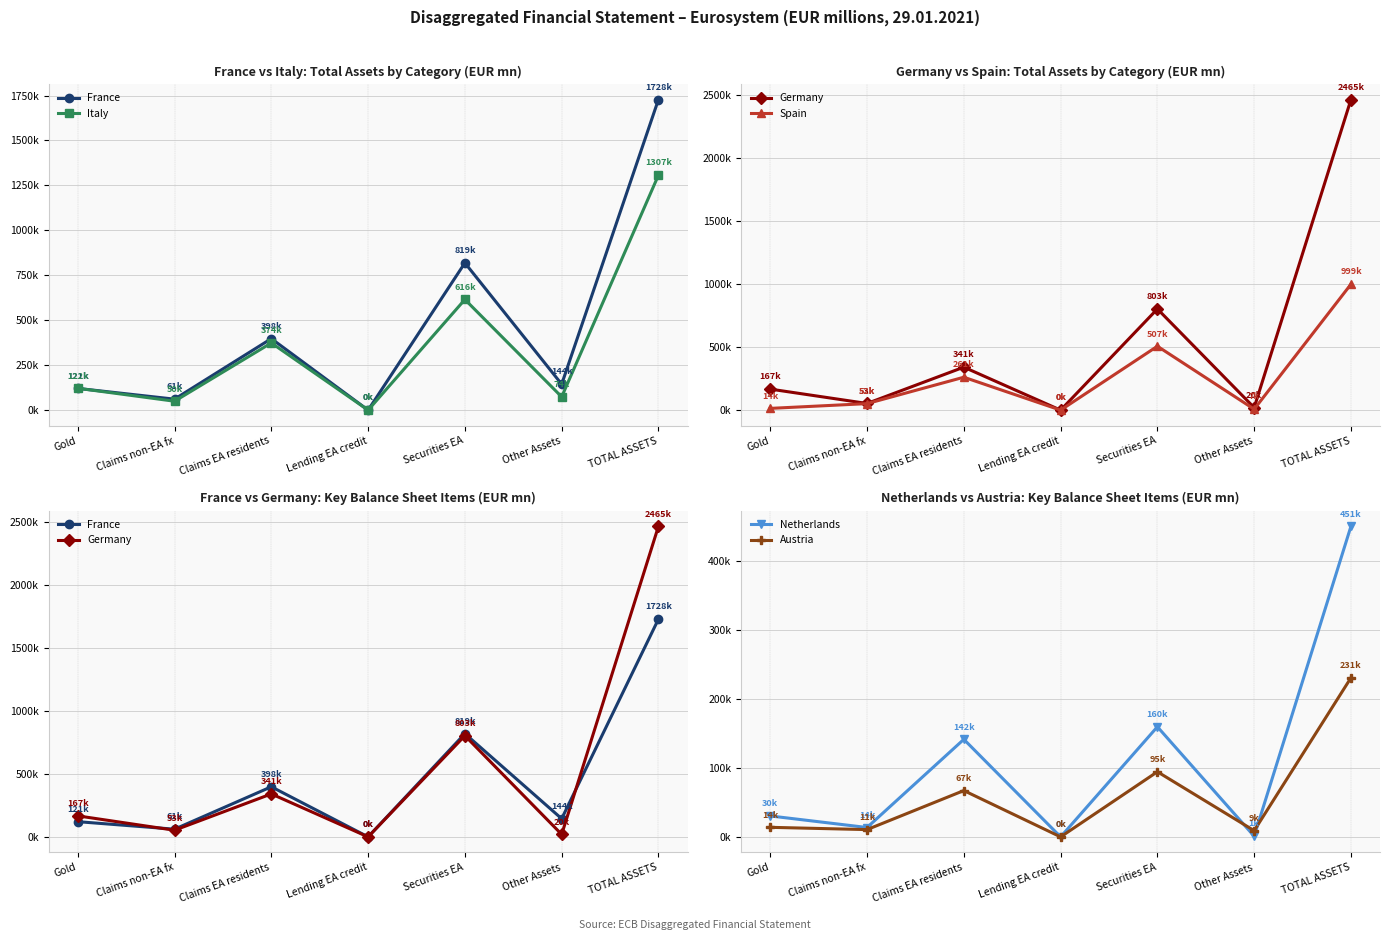

True or false: Netherlands has a value of 97526 at TOTAL ASSETS.

False